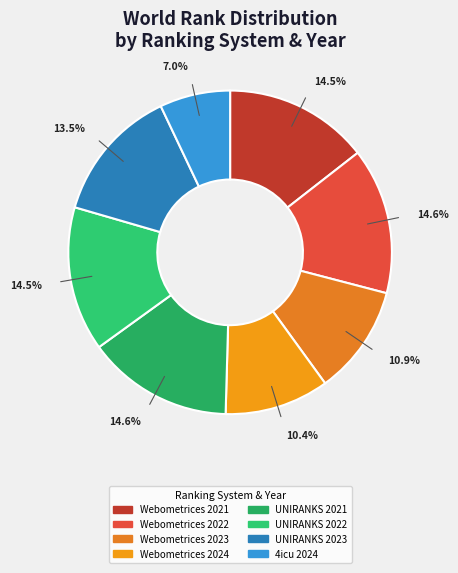

Rank the categories by value from highest to lowest.

Webometrices 2022, UNIRANKS 2021, Webometrices 2021, UNIRANKS 2022, UNIRANKS 2023, Webometrices 2023, Webometrices 2024, 4icu 2024